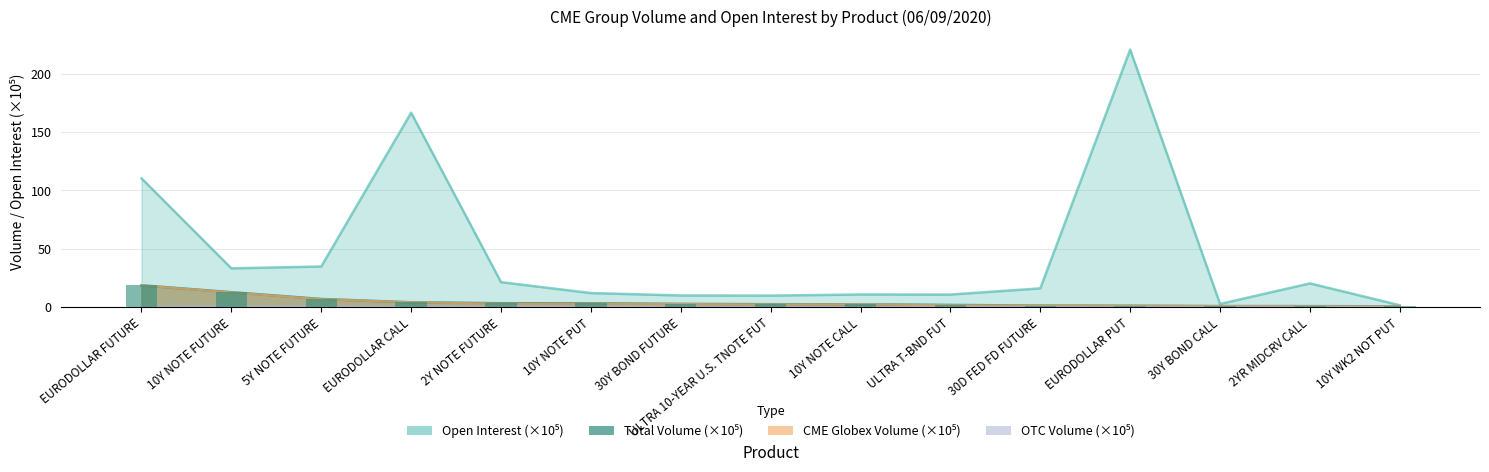

How many data points does each series have?

15